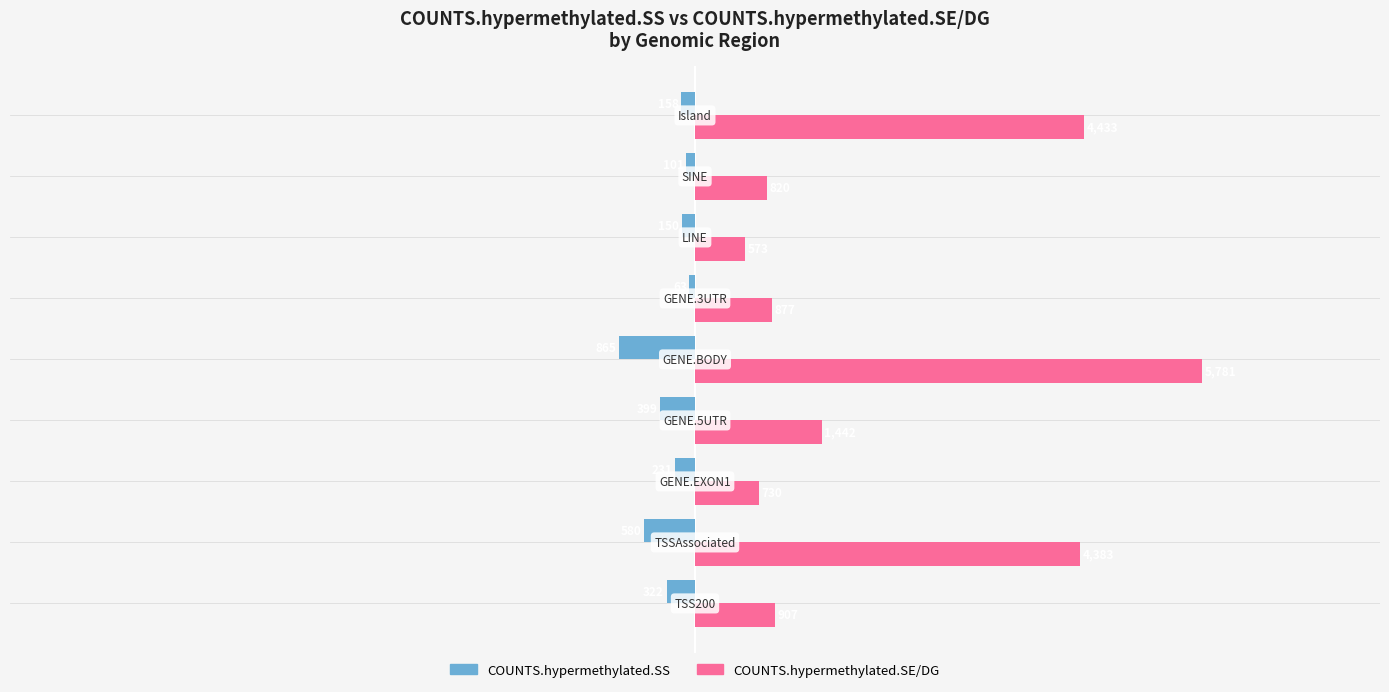

What is the lowest value of the COUNTS.hypermethylated.SS series?

-865